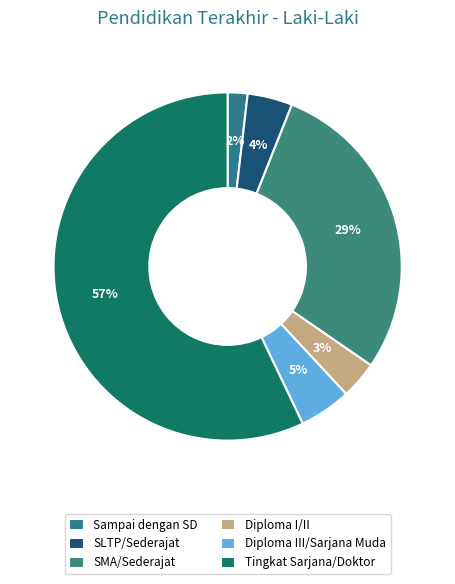

The Sampai dengan SD slice represents 2% of the pie. True or false?

True